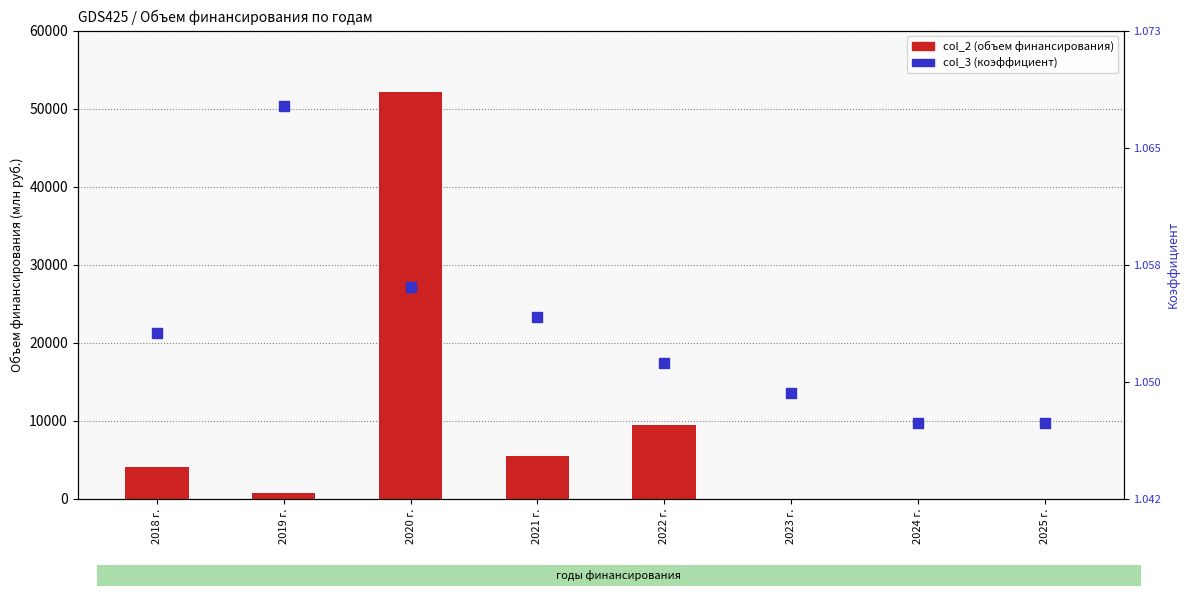

Which series has the largest total across all categories?

col_2 (объем финансирования)